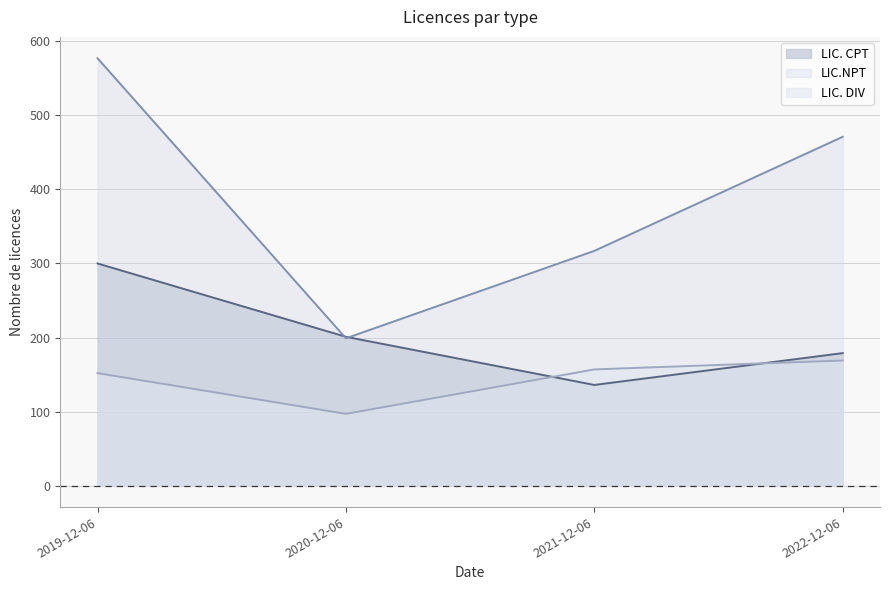

Is the value of LIC. CPT at 2020-12-06 greater than the value of LIC. DIV at 2019-12-06?

Yes